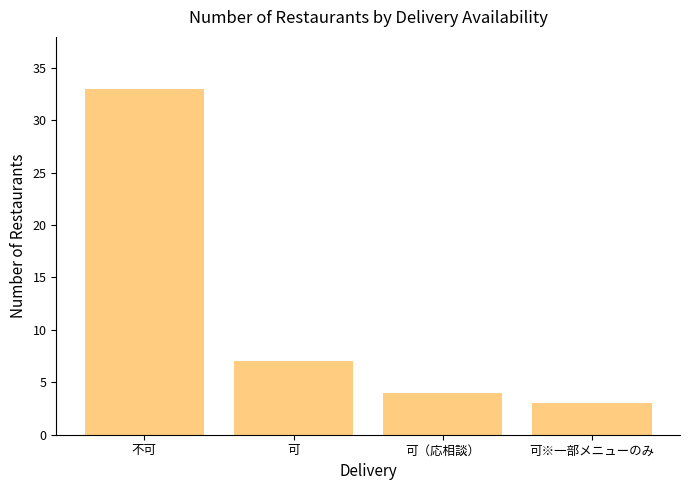

The chart shows a value of 48 at 不可. True or false?

False